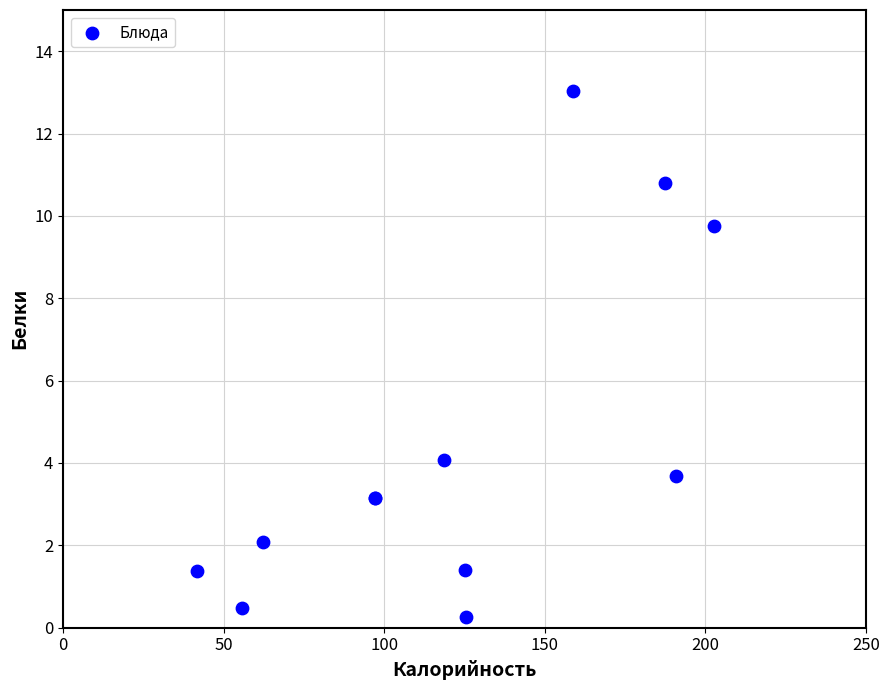

What Y value in the scatter plot is closest to 6?

4.1